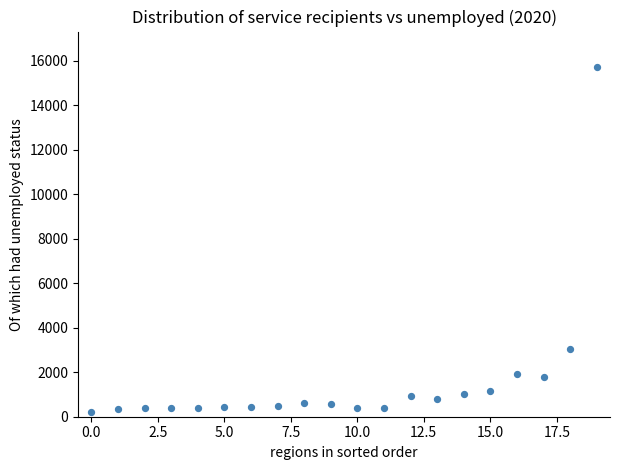

What is the range of Y values (max minus min)?

15512